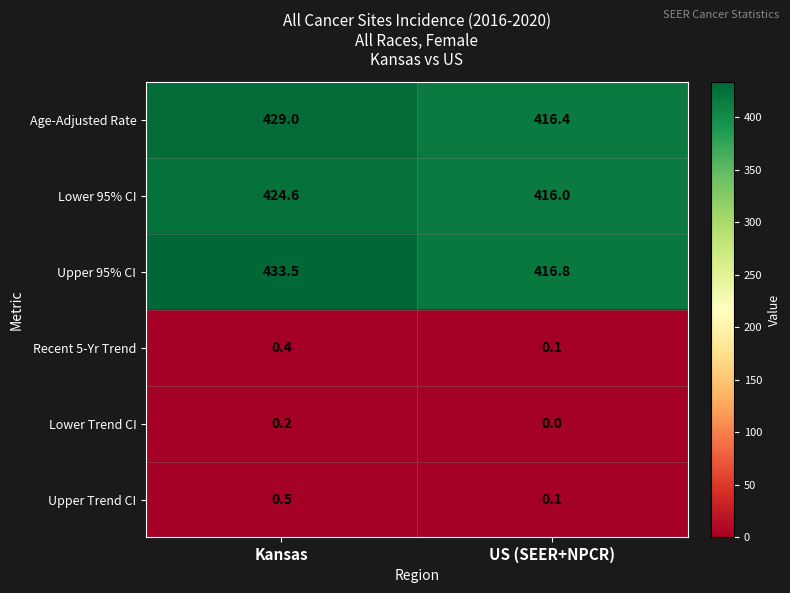

Is it true that Upper 95% CI equals 654.6 at Kansas?

False